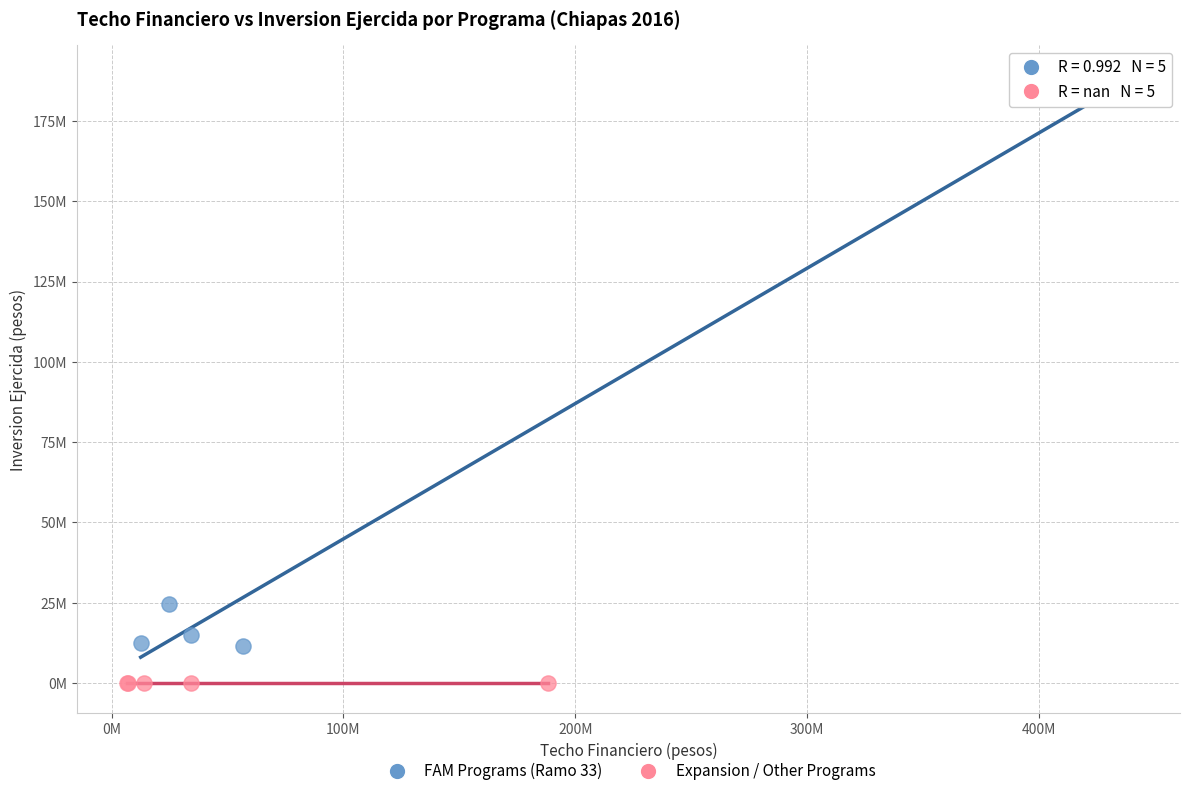

What are all the series names shown in the legend?

FAM Programs (Ramo 33), Expansion / Other Programs